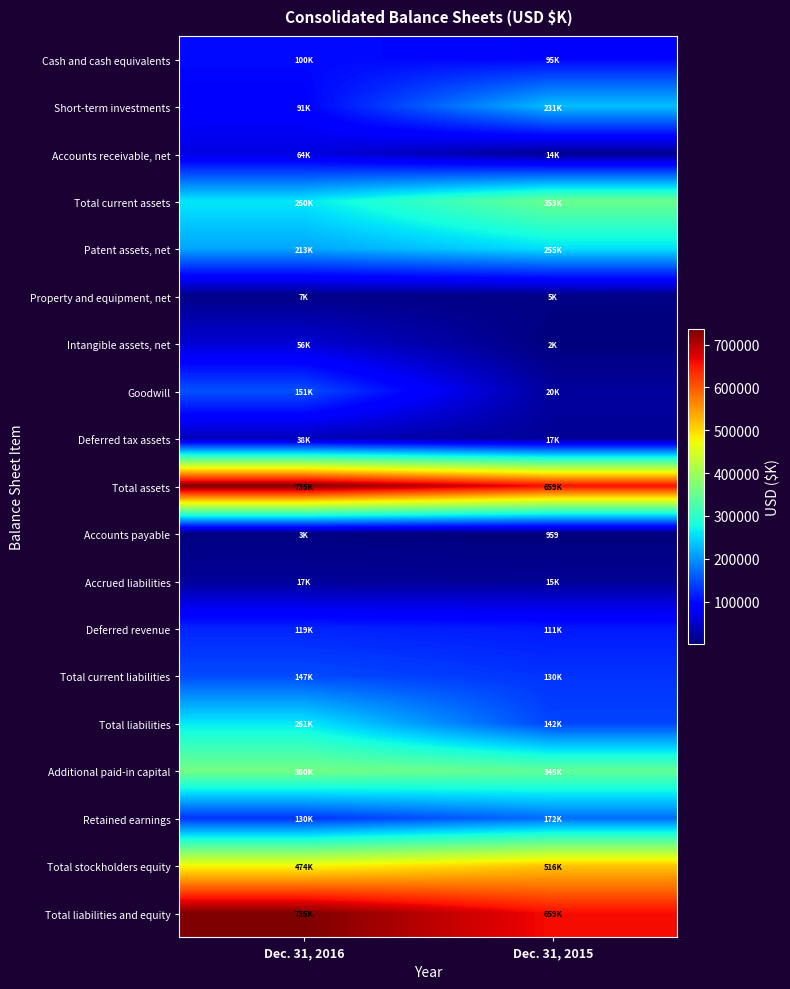

List the labels in order of Property and equipment, net value, smallest first.

Dec. 31, 2015, Dec. 31, 2016